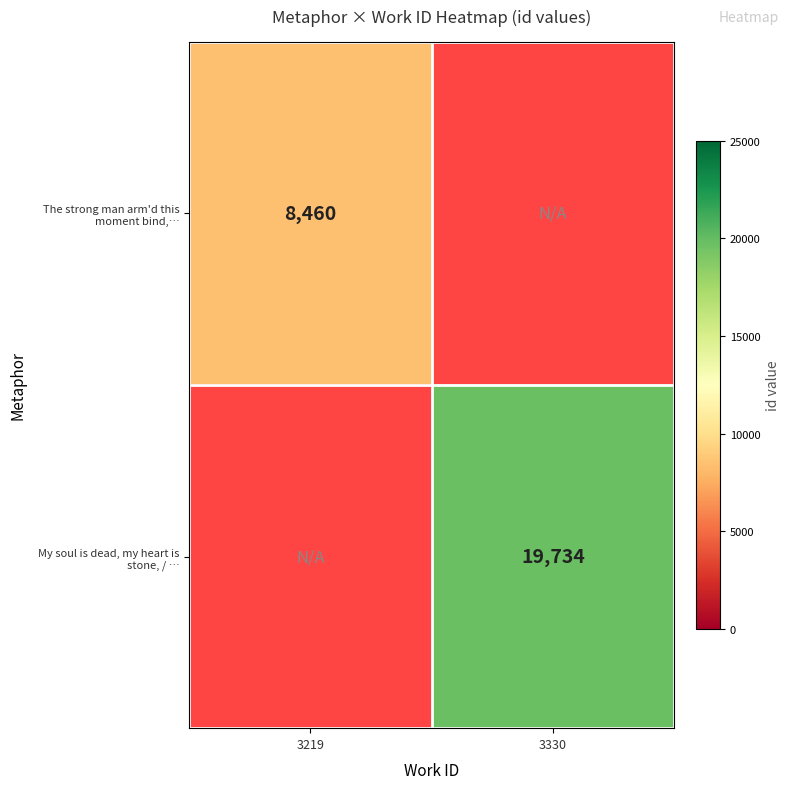

Where is The strong man arm'd this moment bind,… nearest to the value 8460?

3219